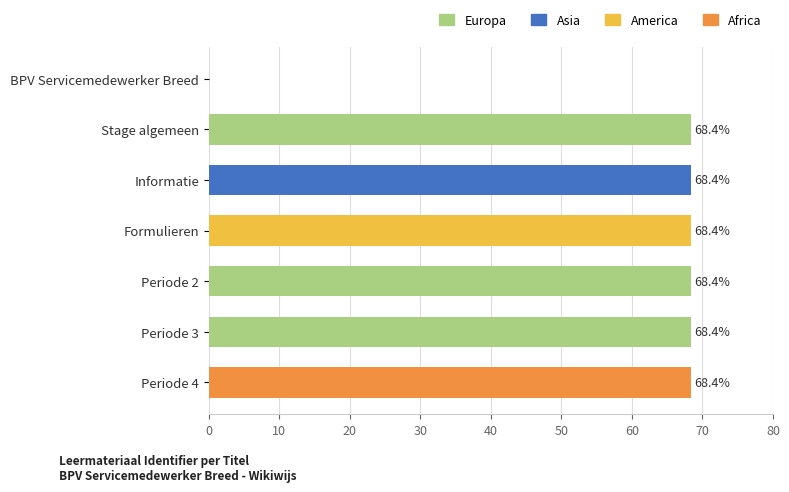

Approximately how many times larger is the value at Formulieren compared to Periode 2?

1.0